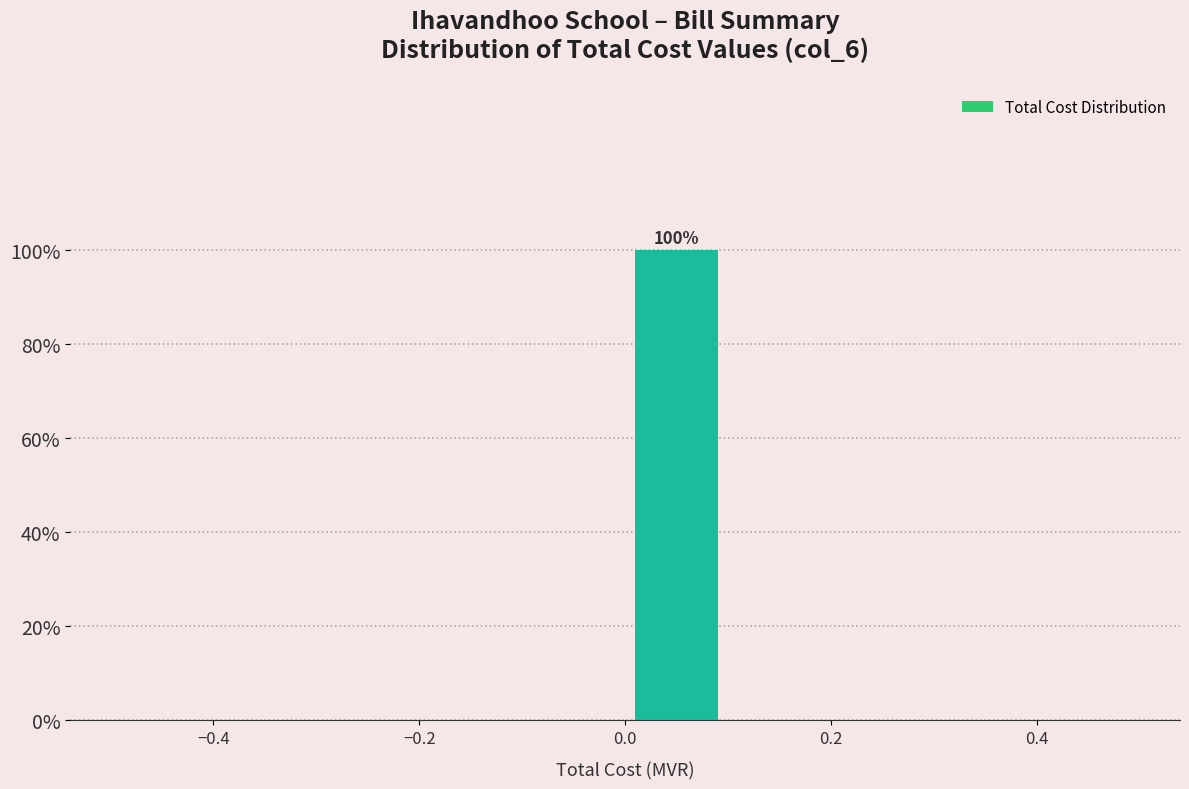

Which range on the x-axis has the tallest bar?

0.0 to 0.1